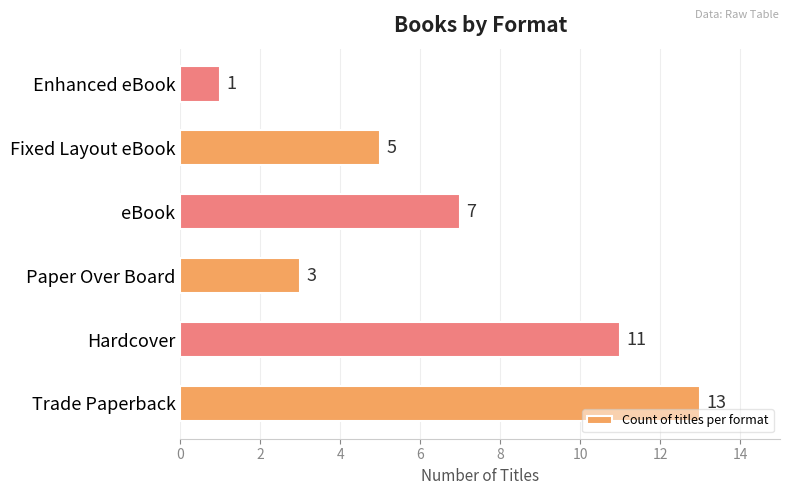

What is the greatest value displayed?

13